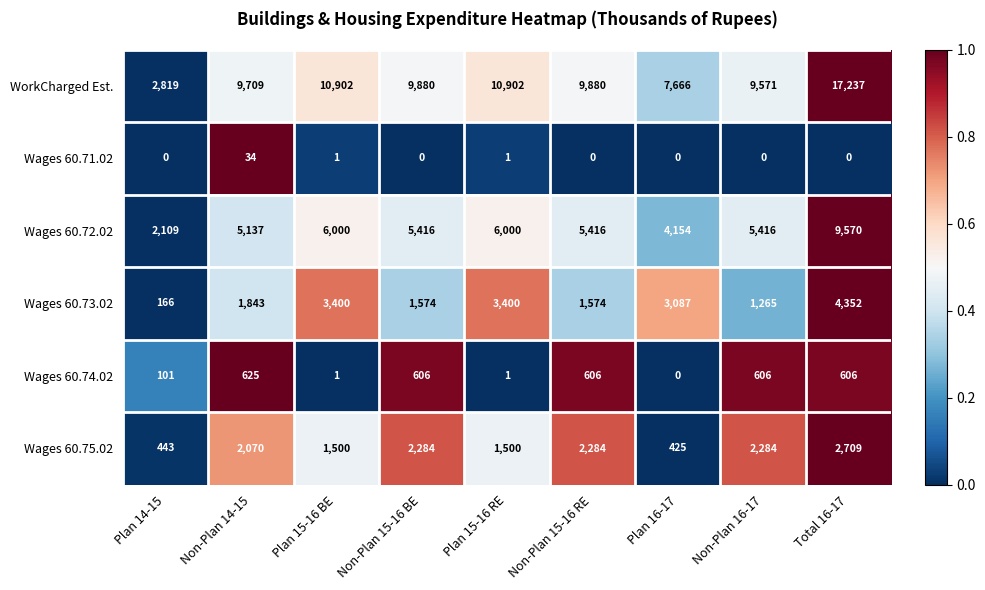

What is the sum of the Wages 60.75.02 values at Non-Plan 16-17 and Plan 16-17?

2709